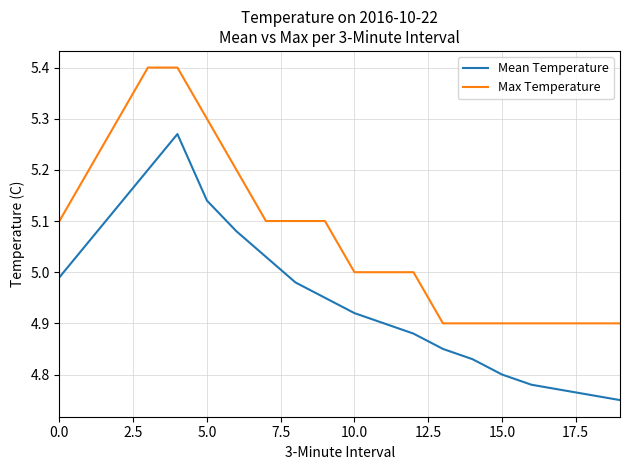

Which series has the largest total across all categories?

Max Temperature